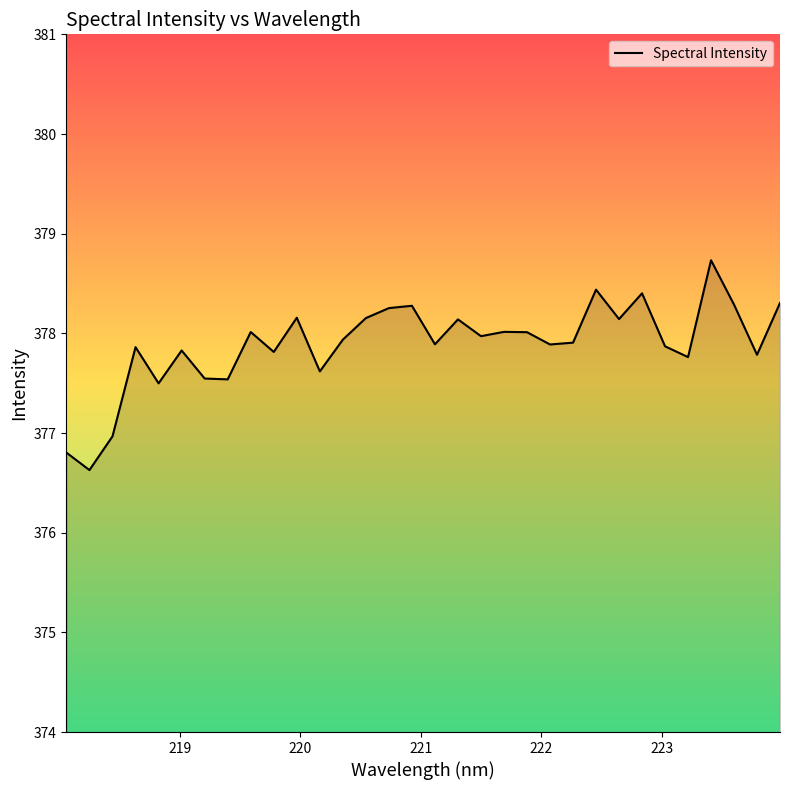

What is the minimum value shown in the chart?

376.6